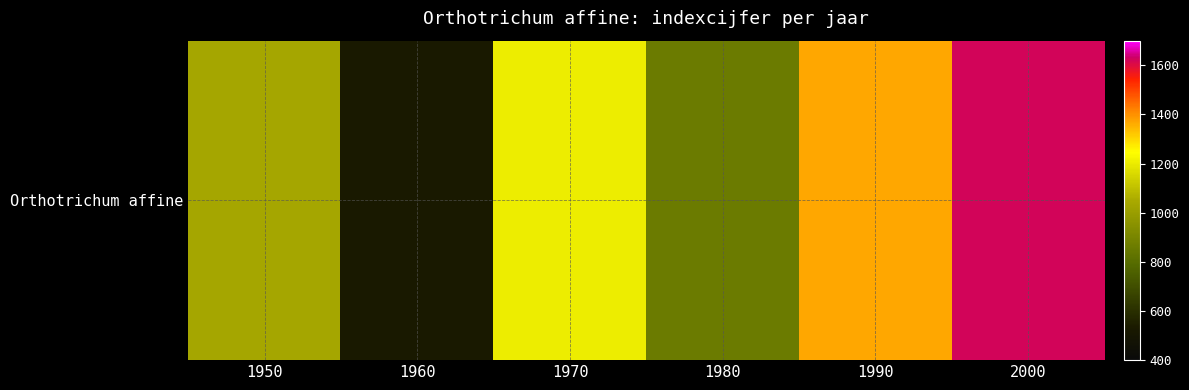

The value at 1980 is 1220. True or false?

False